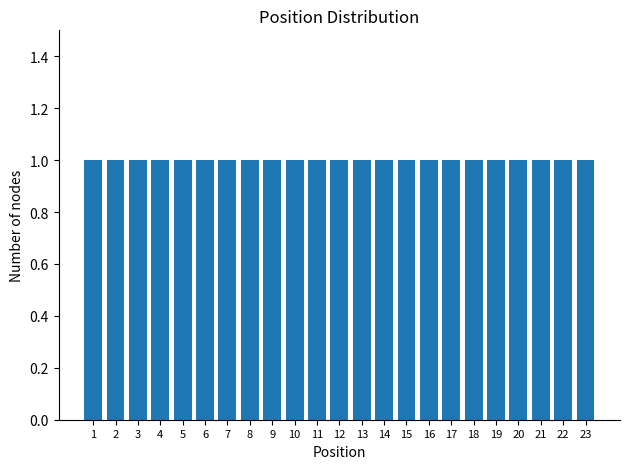

Reading left to right, list every bar in this chart as the range it spans on the x-axis followed by its height. The values are not printed on the chart, so give them approximately, as read against the axis.

0.5 to 1.5: 1
1.5 to 2.5: 1
2.5 to 3.5: 1
3.5 to 4.5: 1
4.5 to 5.5: 1
5.5 to 6.5: 1
6.5 to 7.5: 1
7.5 to 8.5: 1
8.5 to 9.5: 1
9.5 to 10.5: 1
10.5 to 11.5: 1
11.5 to 12.5: 1
12.5 to 13.5: 1
13.5 to 14.5: 1
14.5 to 15.5: 1
15.5 to 16.5: 1
16.5 to 17.5: 1
17.5 to 18.5: 1
18.5 to 19.5: 1
19.5 to 20.5: 1
20.5 to 21.5: 1
21.5 to 22.5: 1
22.5 to 23.5: 1